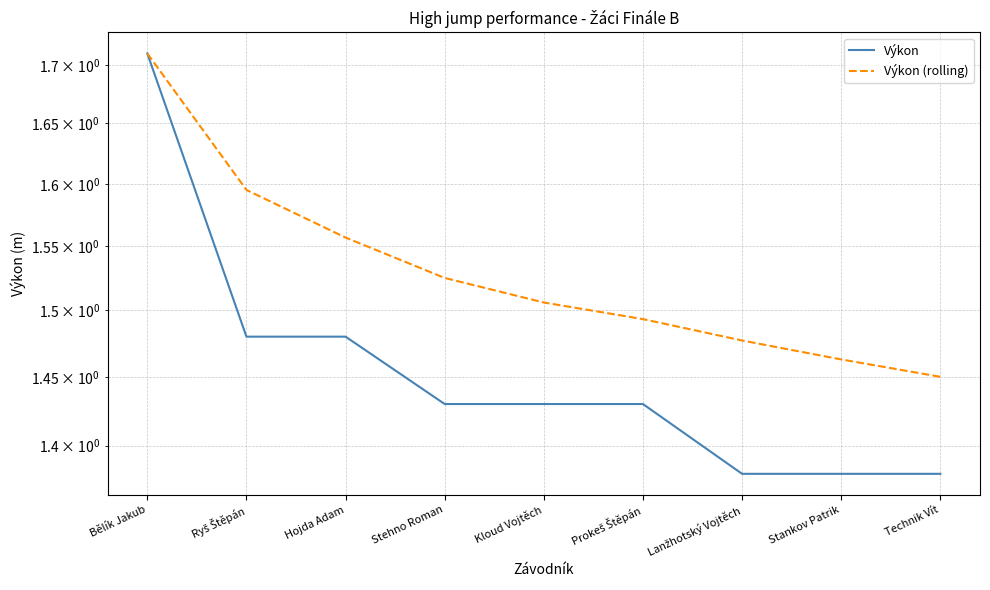

What is the label of the 1st point from the left?

Bělík Jakub